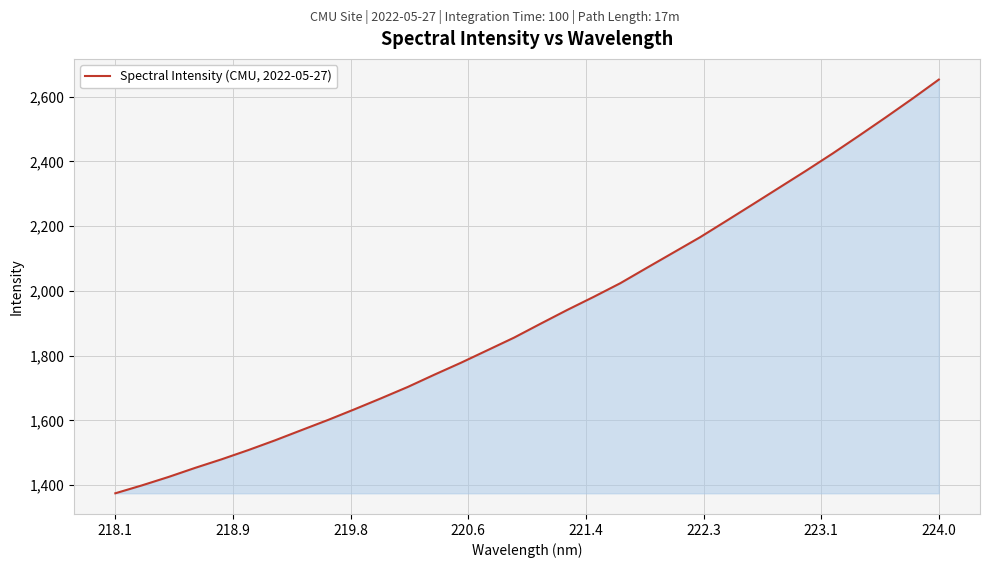

How many lines are shown in the chart?

1